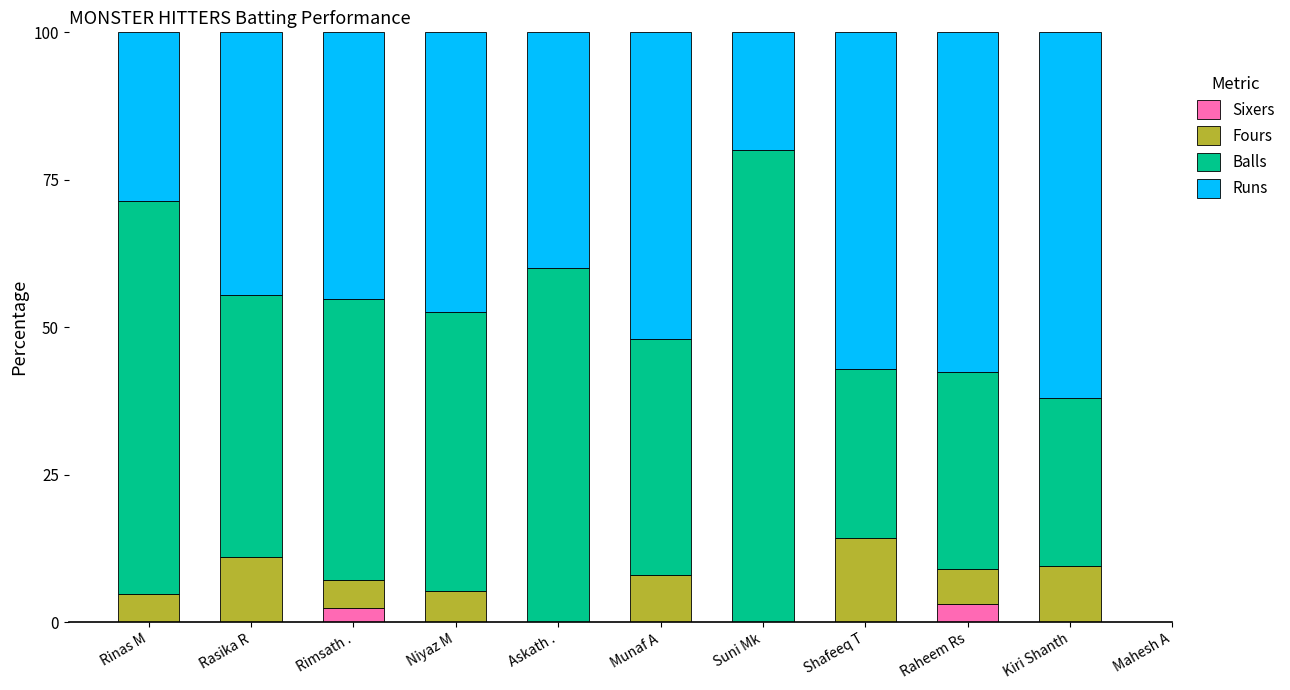

What are all the series names shown in the legend?

Sixers, Fours, Balls, Runs